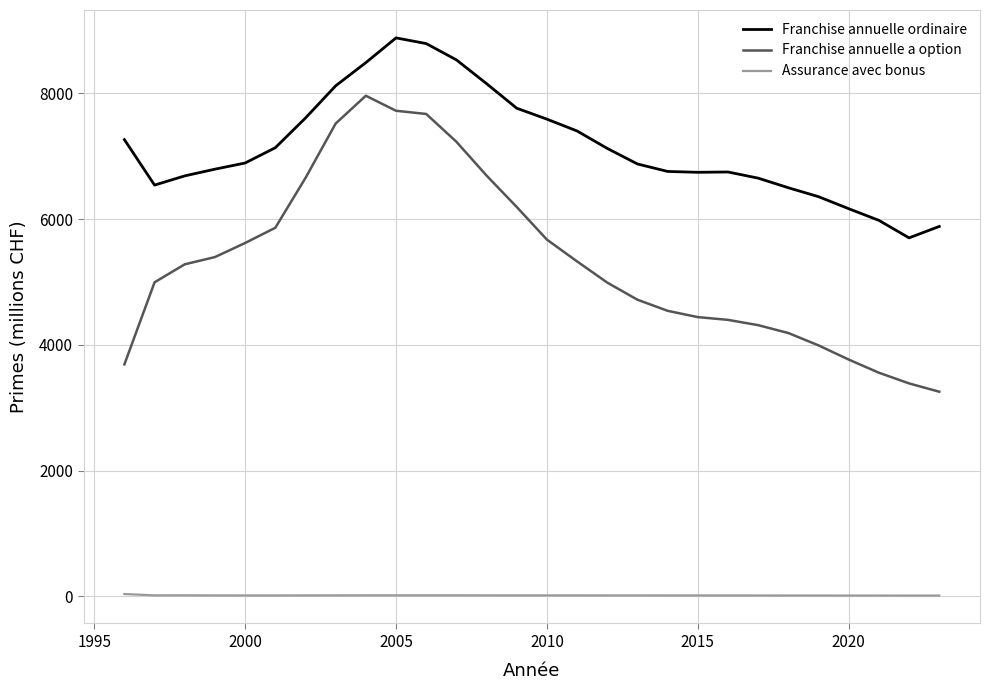

What is the minimum value shown in the chart?

13.0